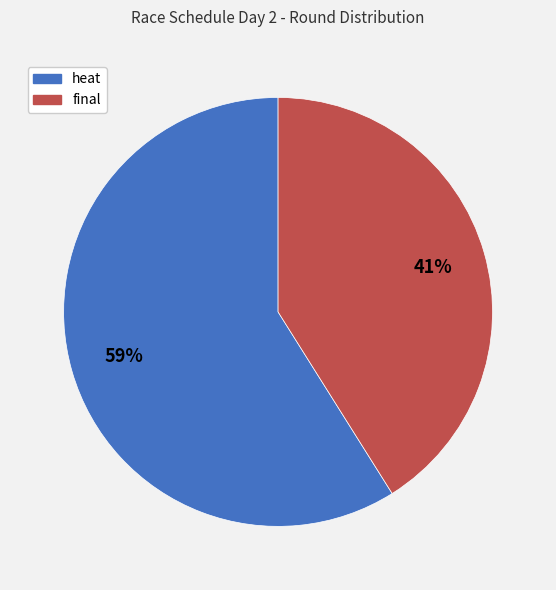

Which category has the smallest portion of the pie?

final